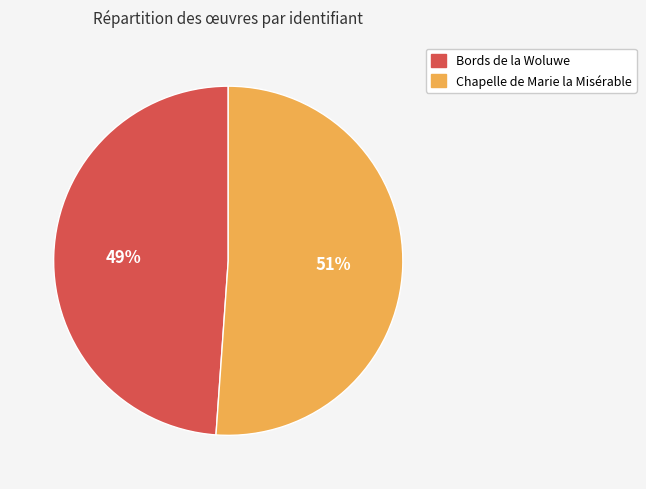

The Bords de la Woluwe slice represents 54% of the pie. True or false?

False